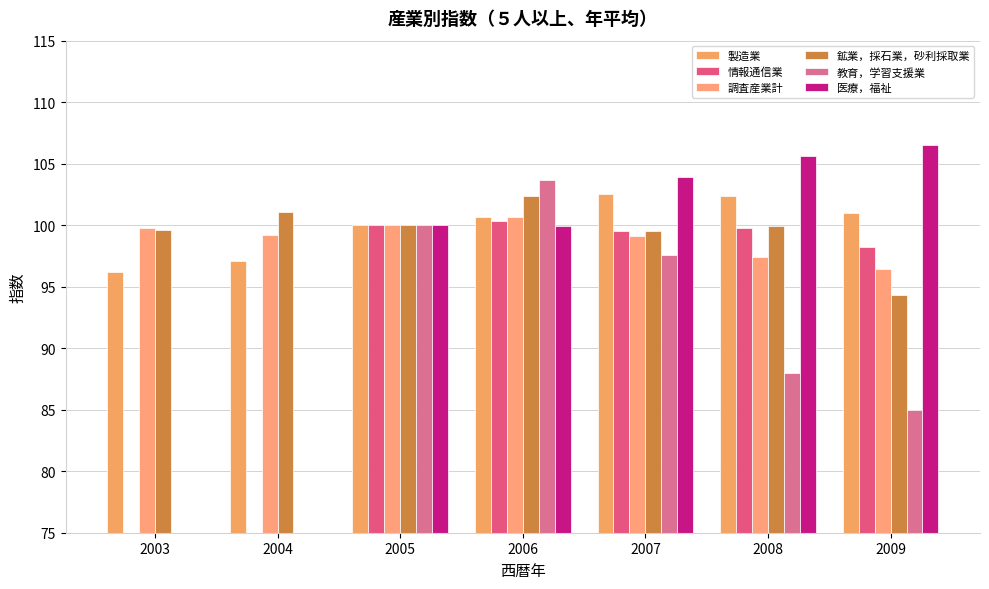

Which label corresponds to the smallest value in the chart?

2003